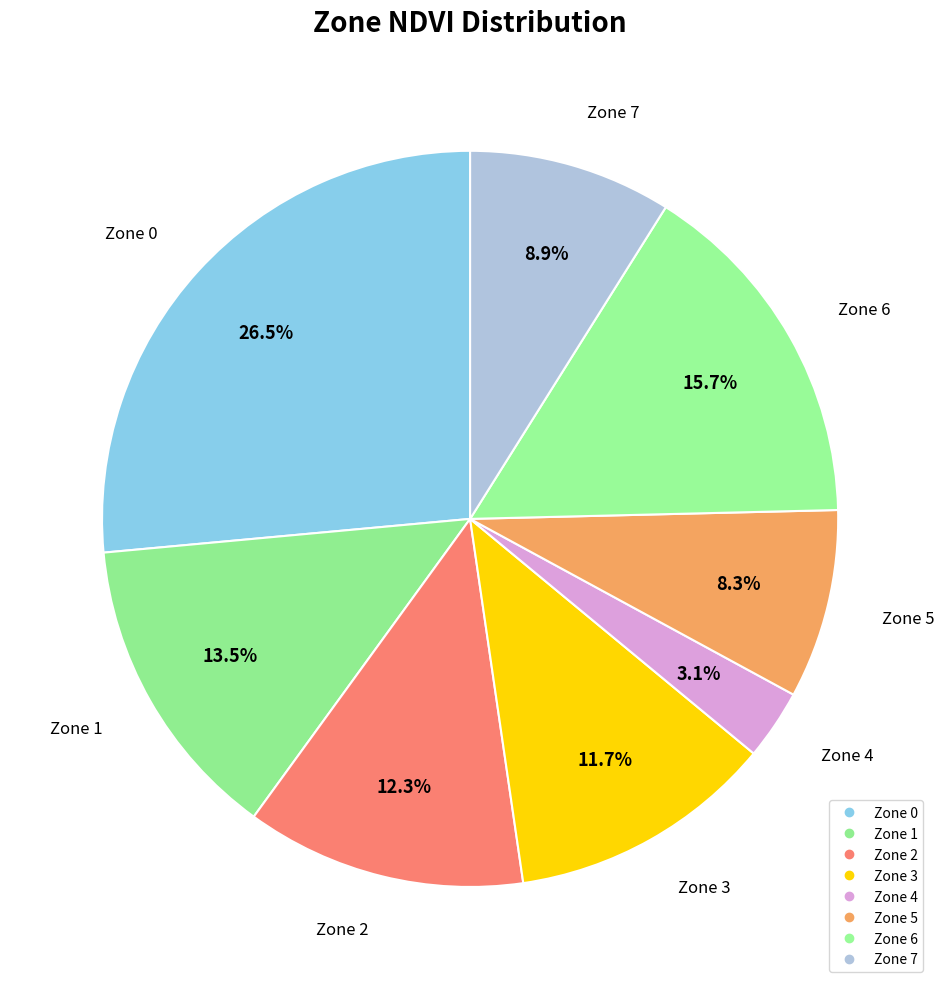

Which category has the biggest portion of the pie?

Zone 0